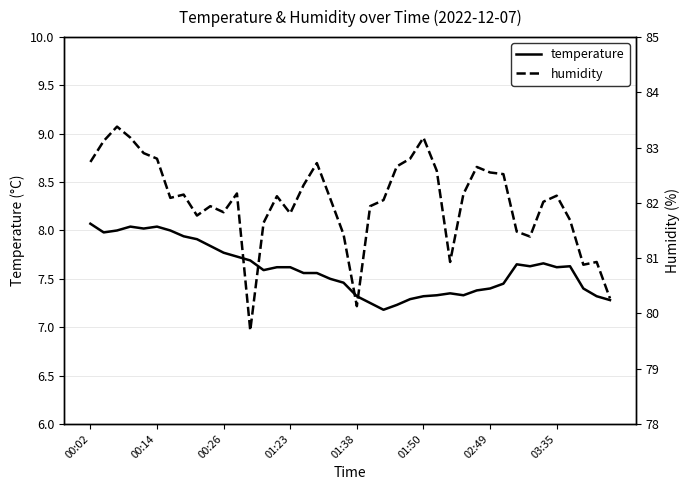

What is the sum of all temperature values?

304.0